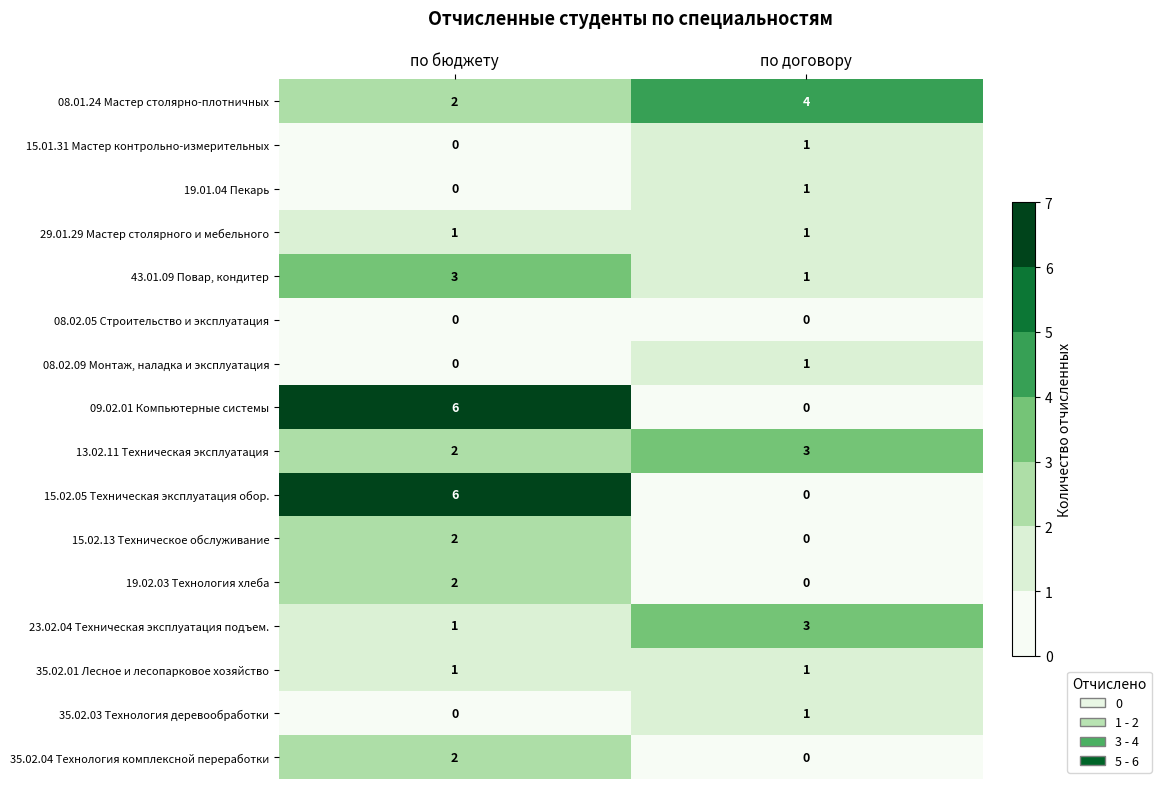

How many distinct data groups are displayed?

16